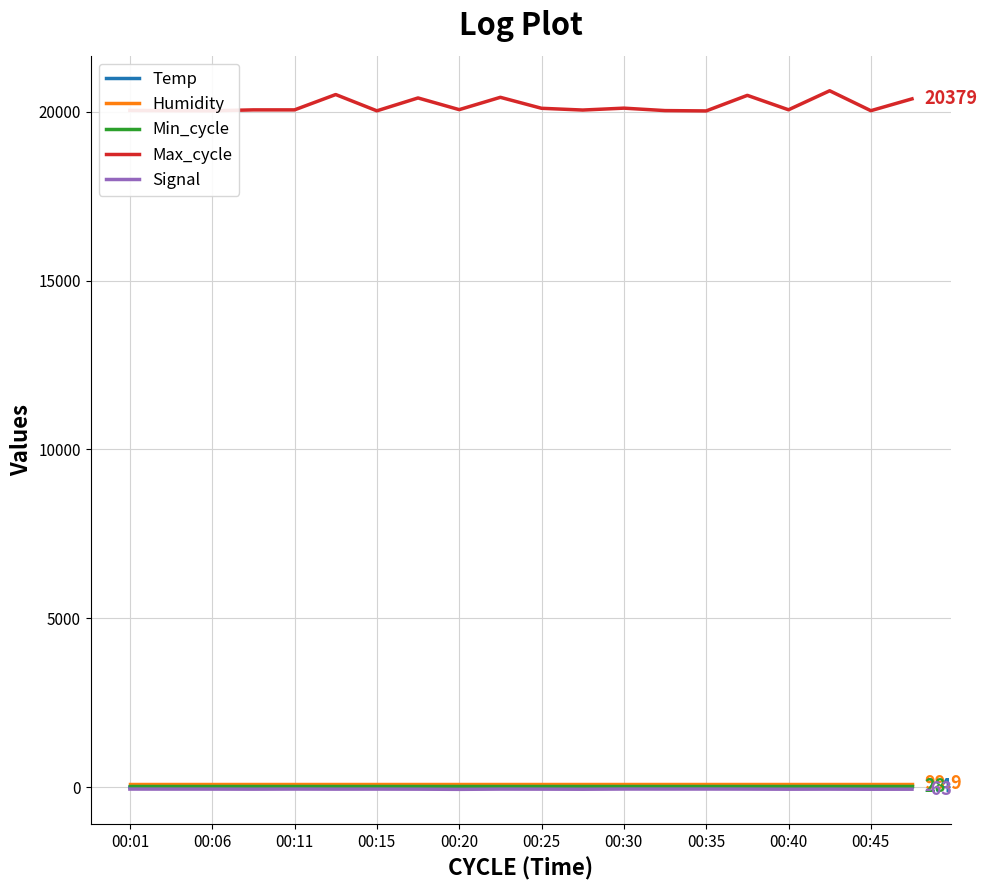

What is the maximum value shown in the chart?

20619.0